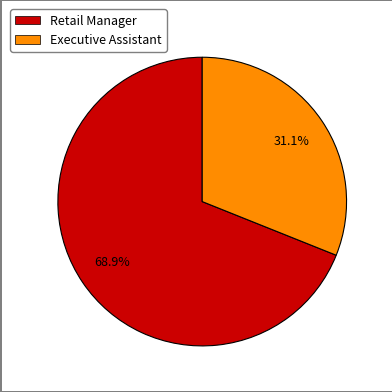

Which category accounts for the majority?

Retail Manager